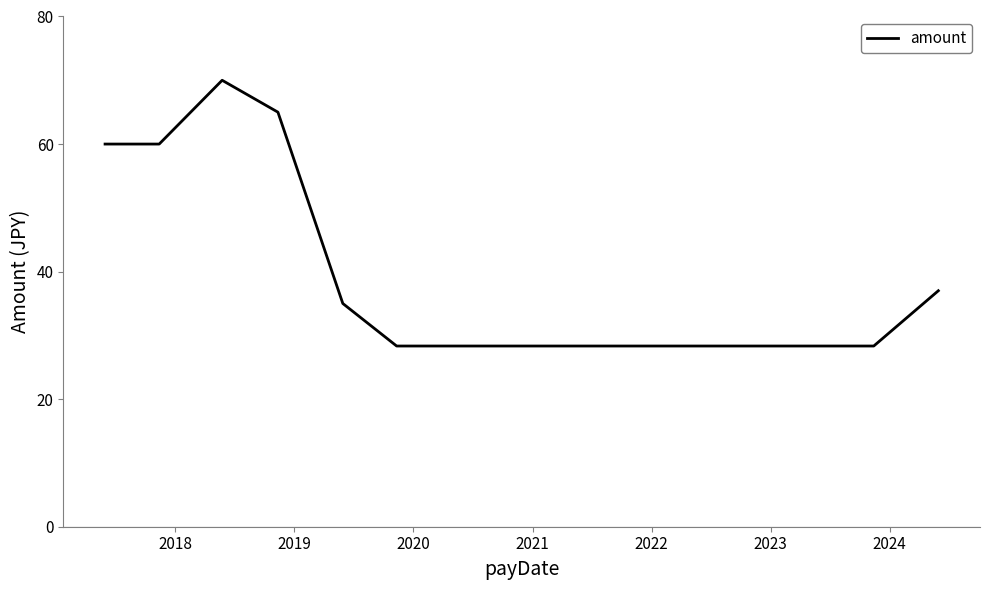

What is the difference between the maximum and minimum values?

41.7